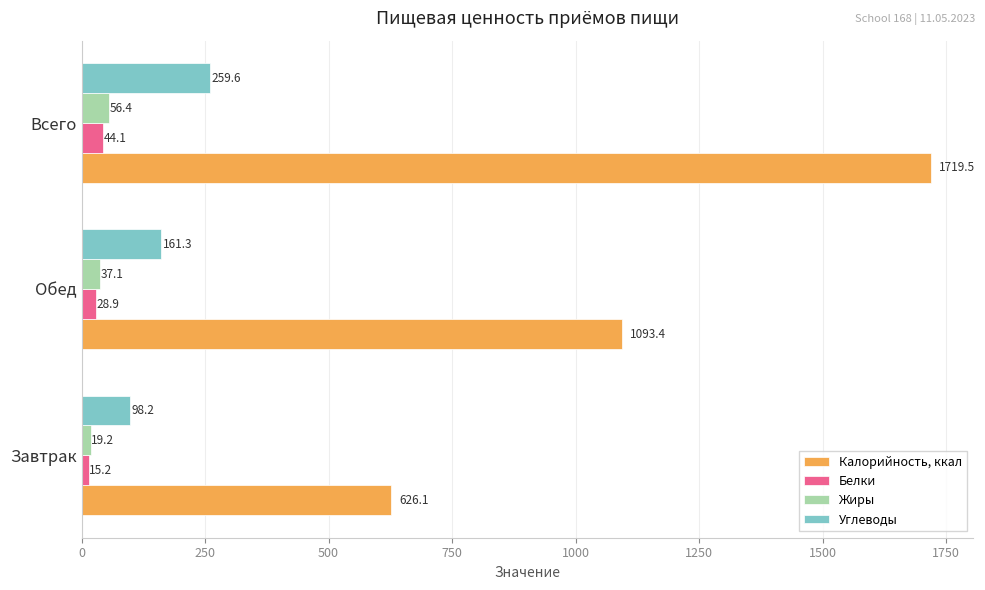

What is the difference between the maximum and minimum values in the Белки series?

28.9